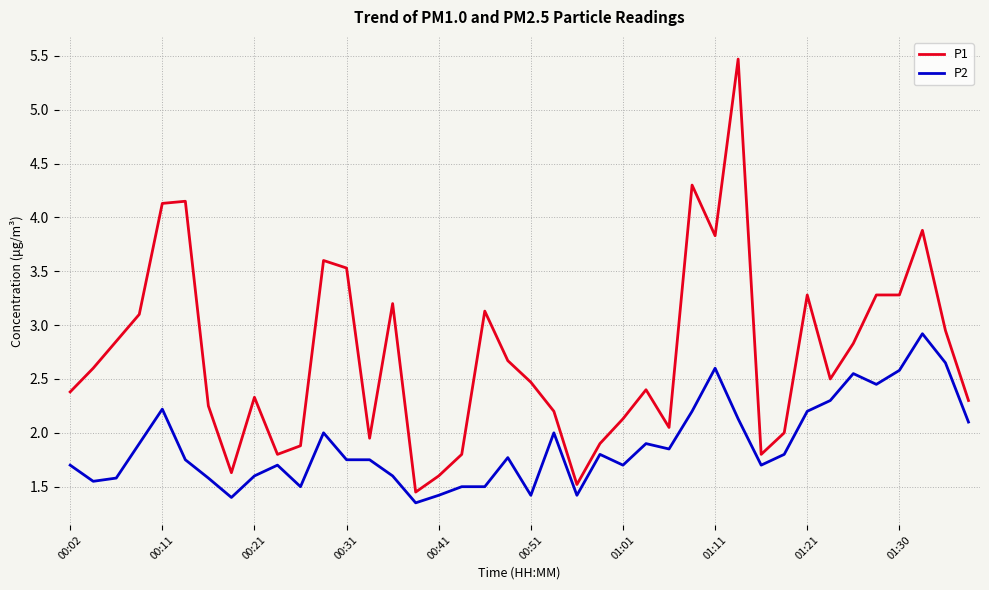

Which series has the largest total across all categories?

P1